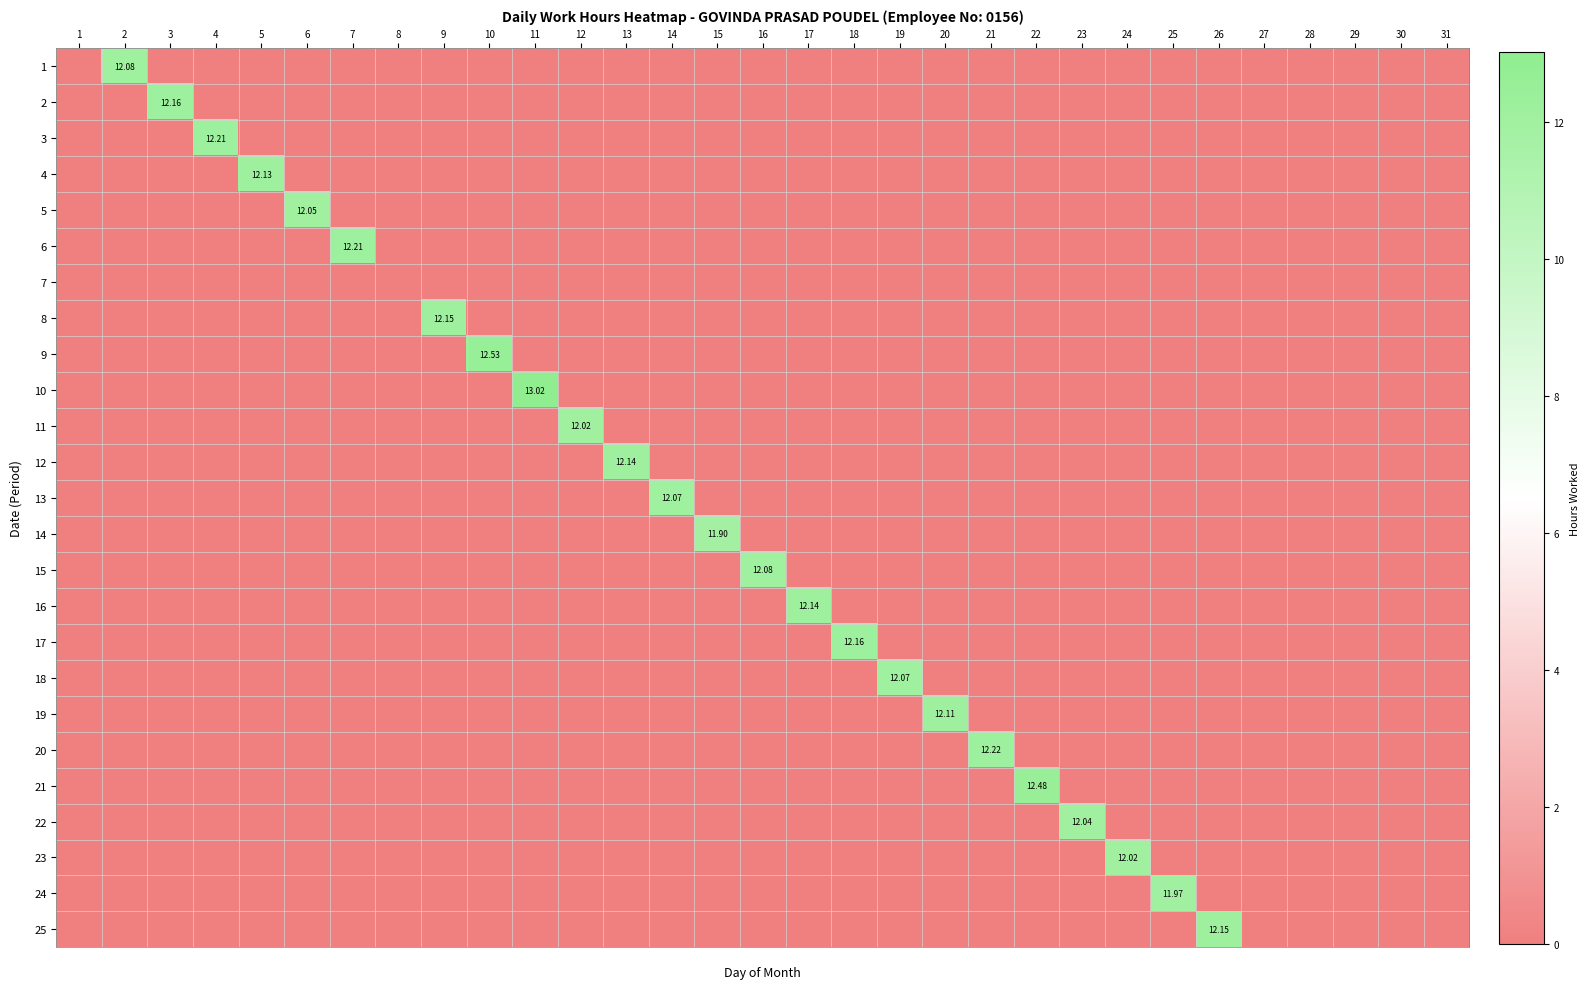

At how many categories does at least one series exceed 12?

22